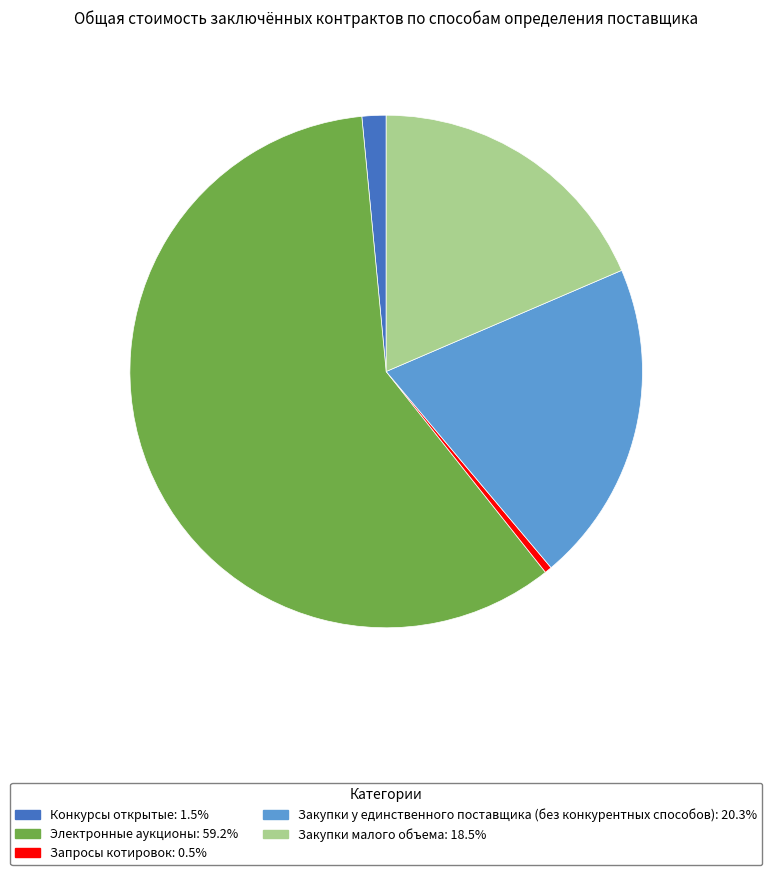

Rank the categories by value from highest to lowest.

Электронные аукционы, Закупки у единственного поставщика (без конкурентных способов), Закупки малого объема, Конкурсы открытые, Запросы котировок